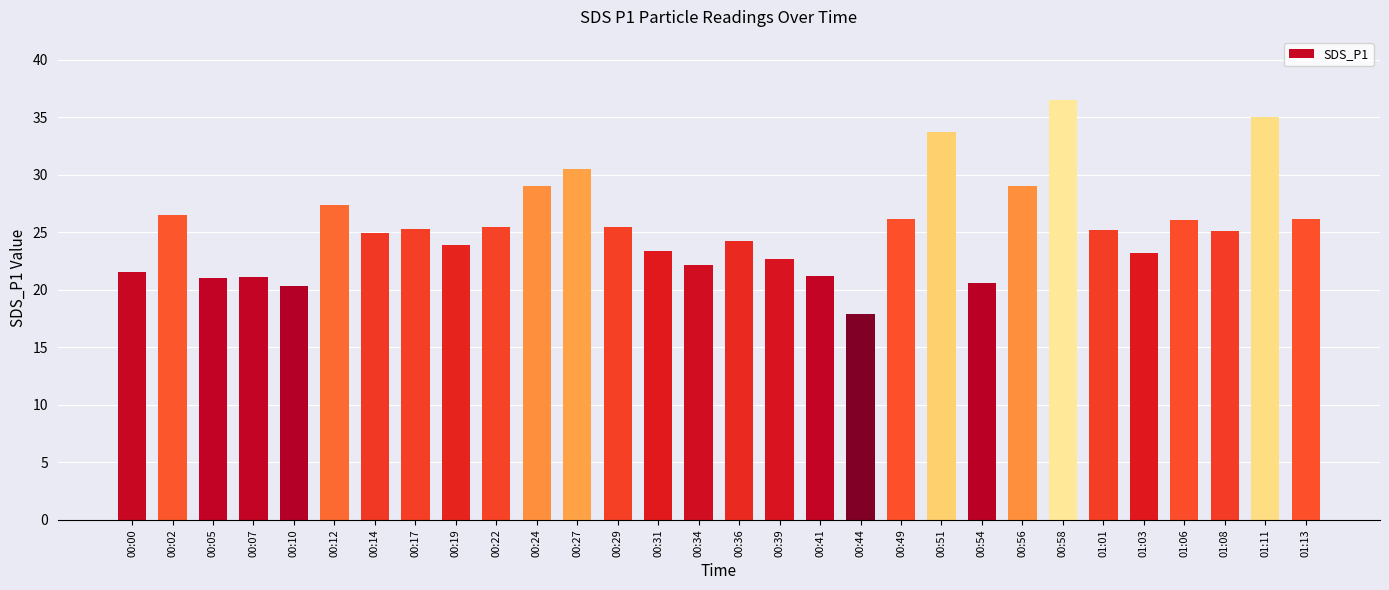

At which label does the data first exceed 25?

00:02